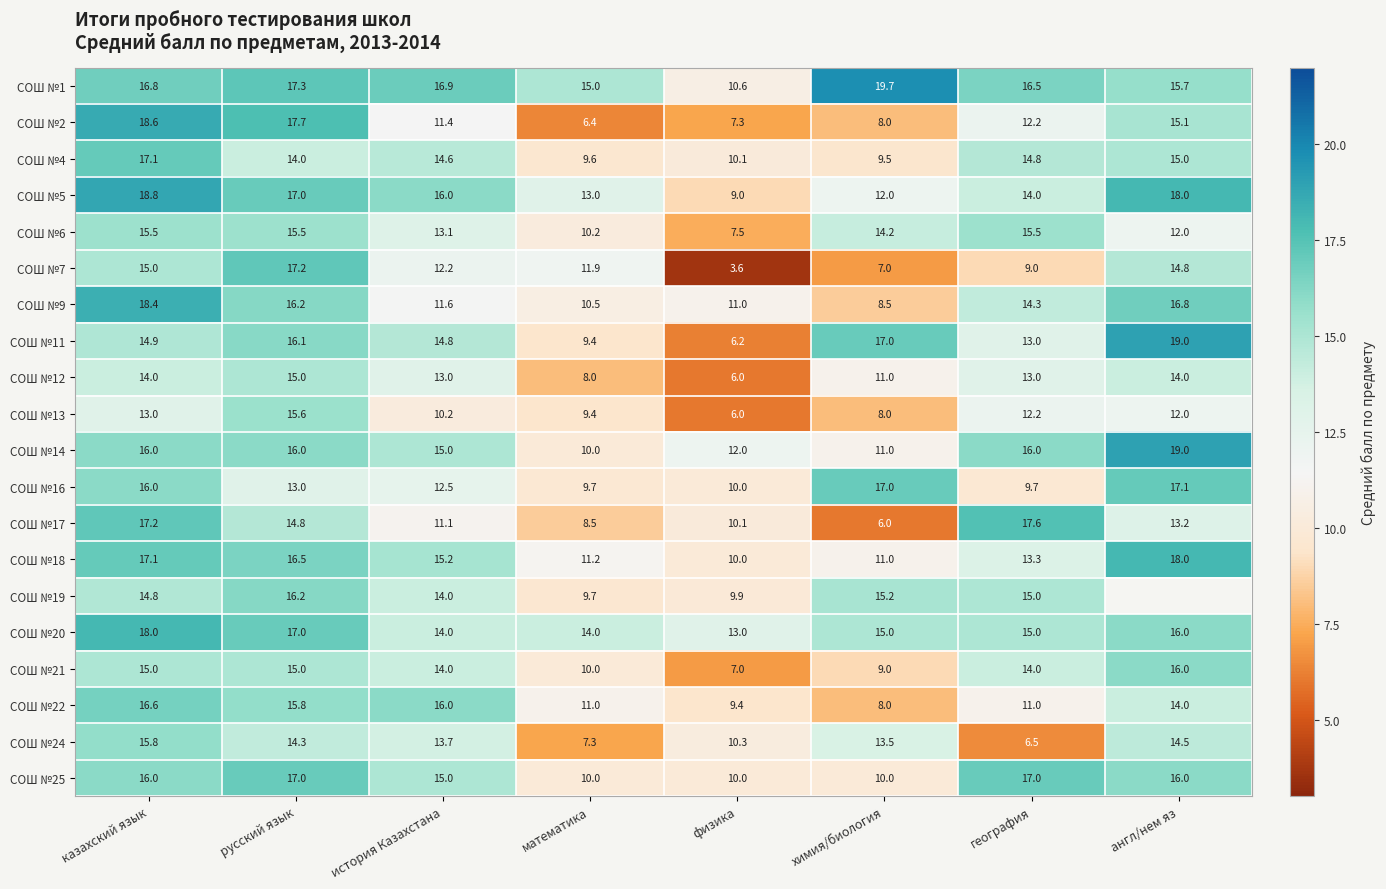

What is the difference between the second highest and minimum values in the СОШ №7 series?

11.4